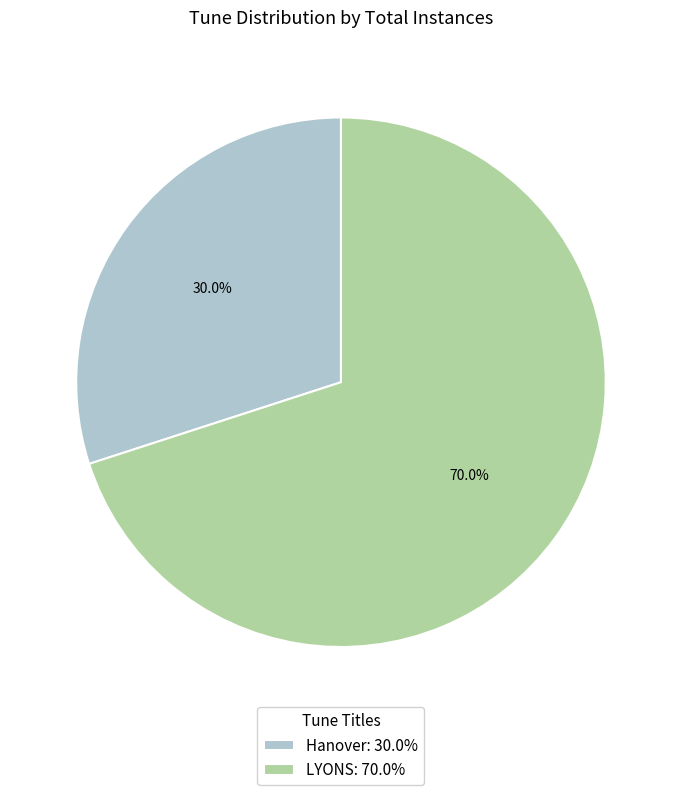

To the nearest percent, what is the average slice percentage?

50%